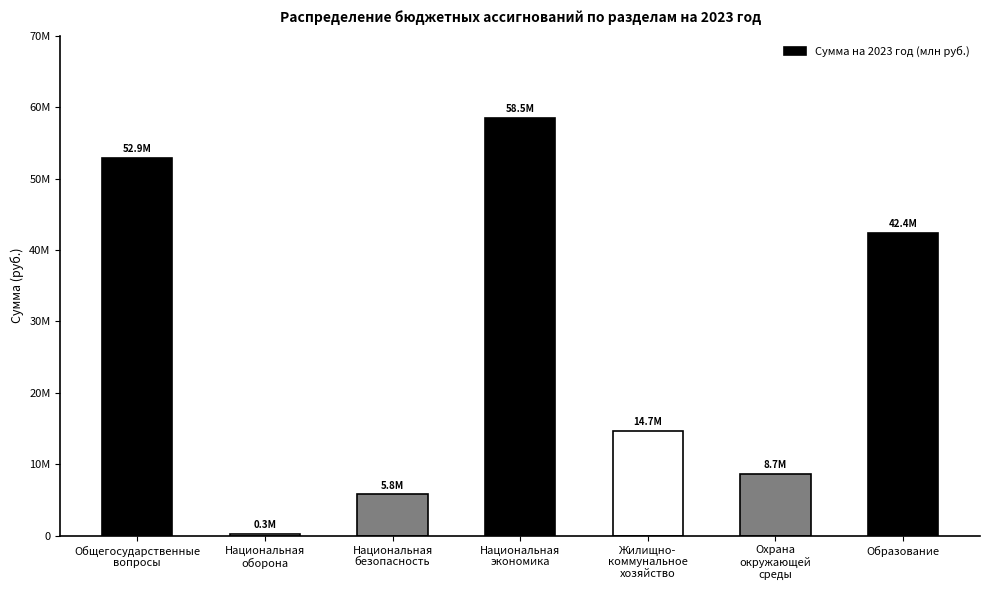

Are the bars horizontal?

No